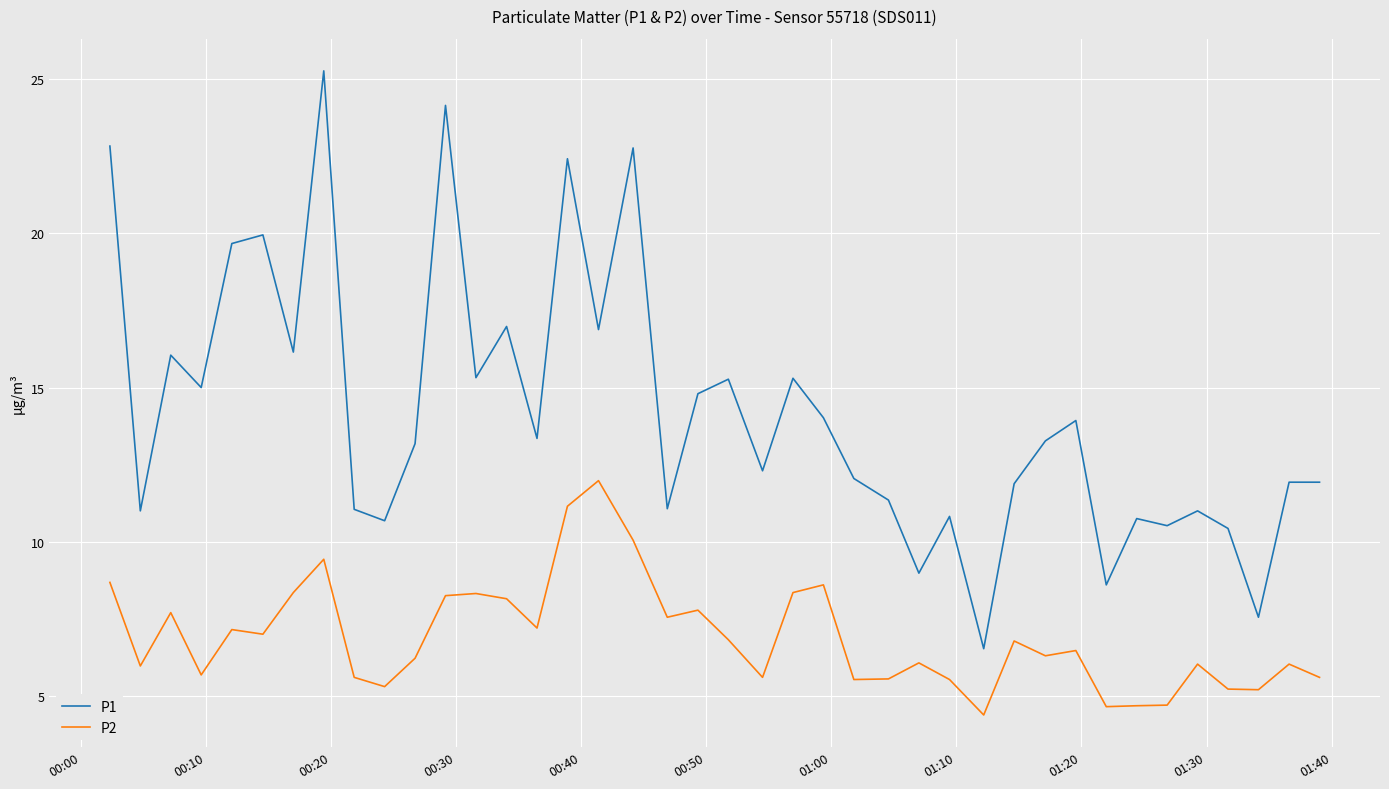

How many lines are shown in the chart?

2